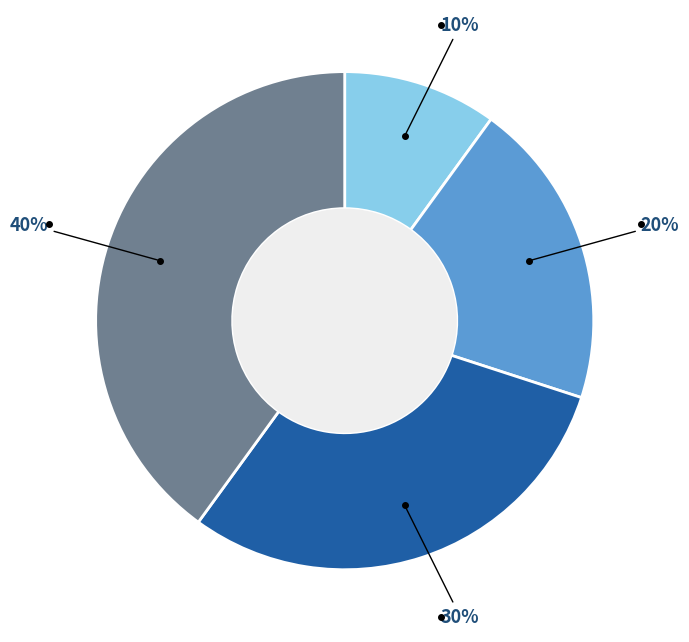

Is there a majority slice in this chart?

No